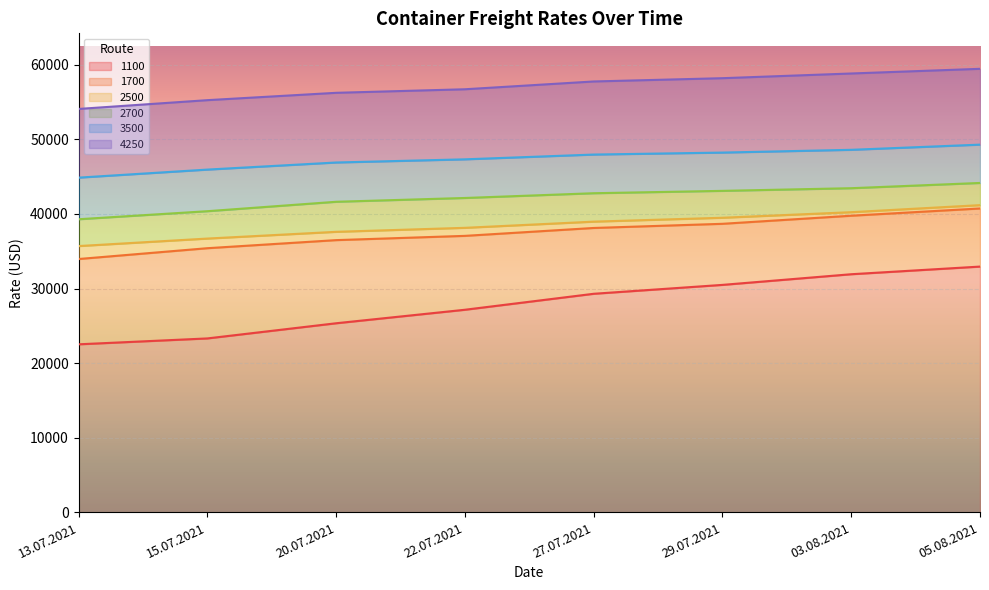

What value does the 2500 series have at 27.07.2021, to the nearest 50?

38950